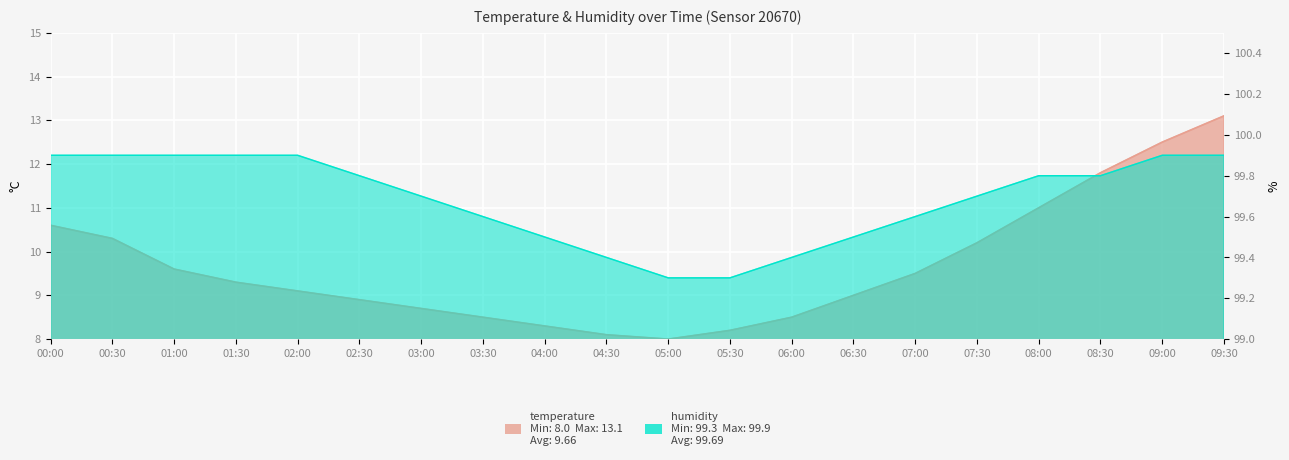

Which series changed the most between 05:30 and 09:30?

temperature